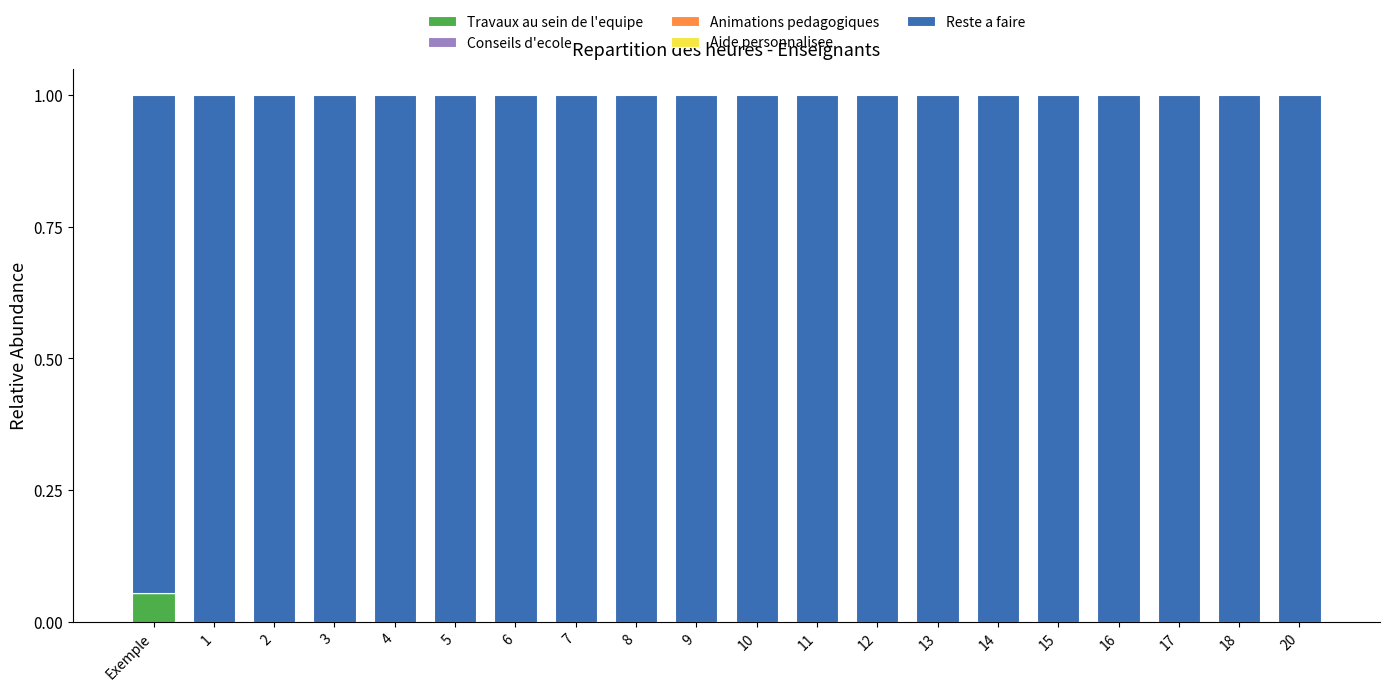

How many data points does each series have?

20